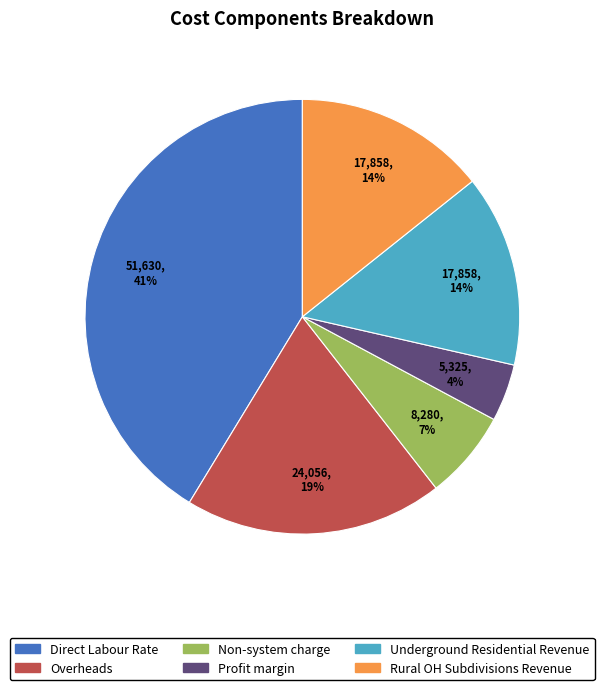

Which slice is the largest?

Direct Labour Rate